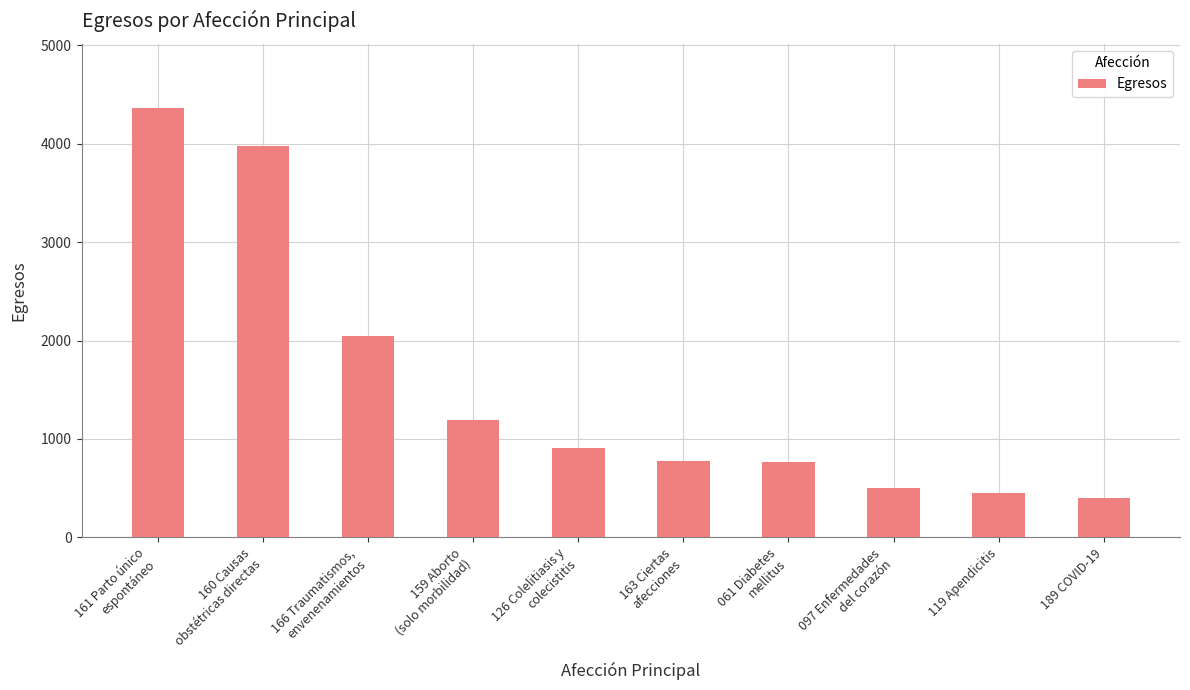

The value at 097 Enfermedades
del corazón is 502. True or false?

True